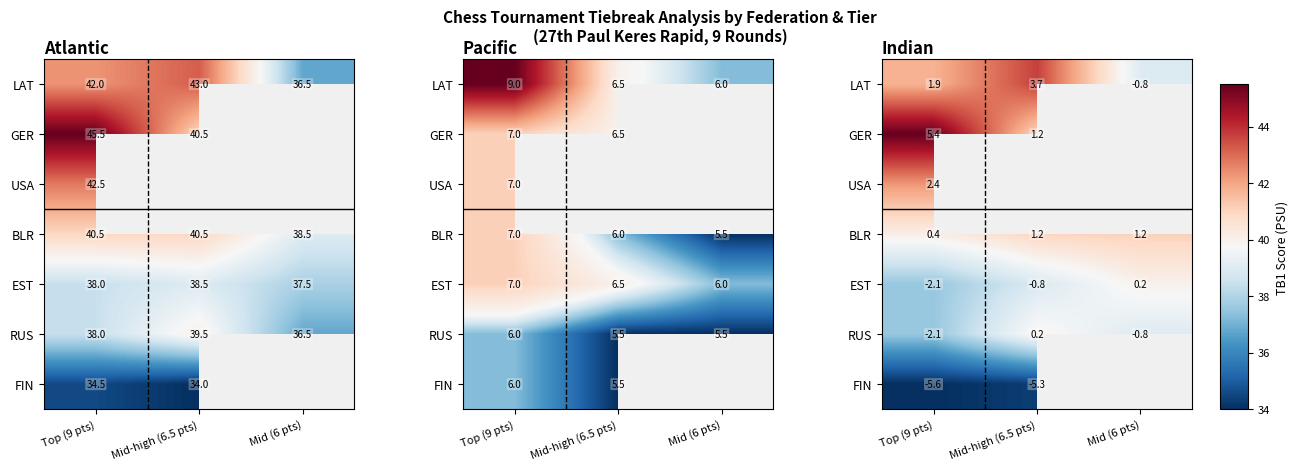

At which label does LAT first exceed 1?

Top (9 pts)